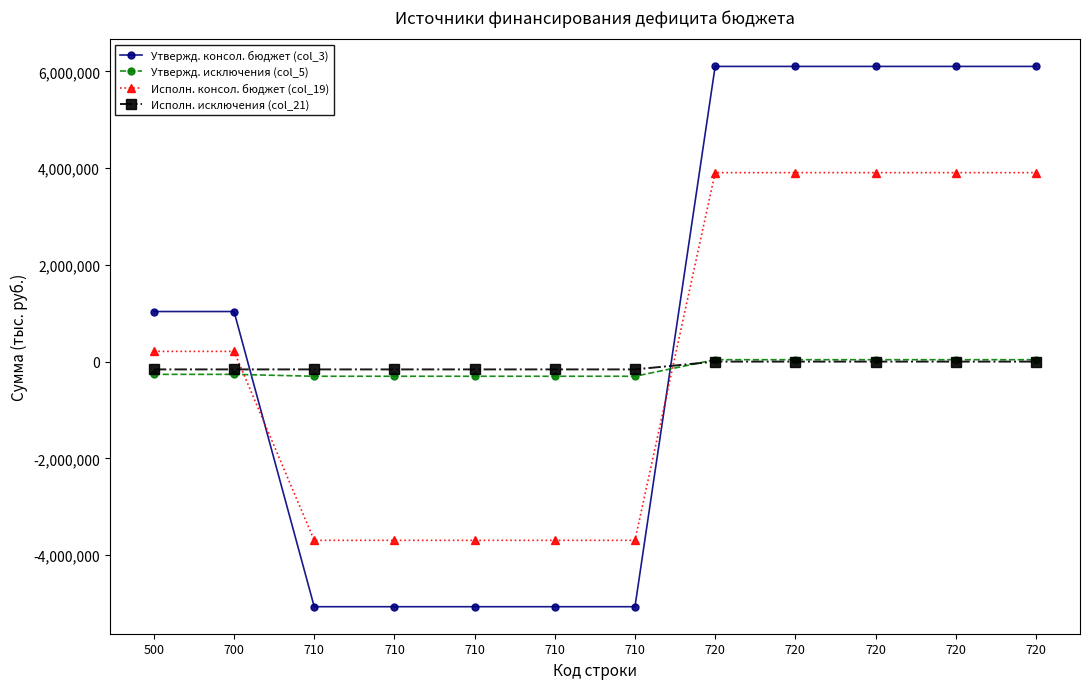

How many data points in Утвержд. консол. бюджет (col_3) are less than 1035272?

5